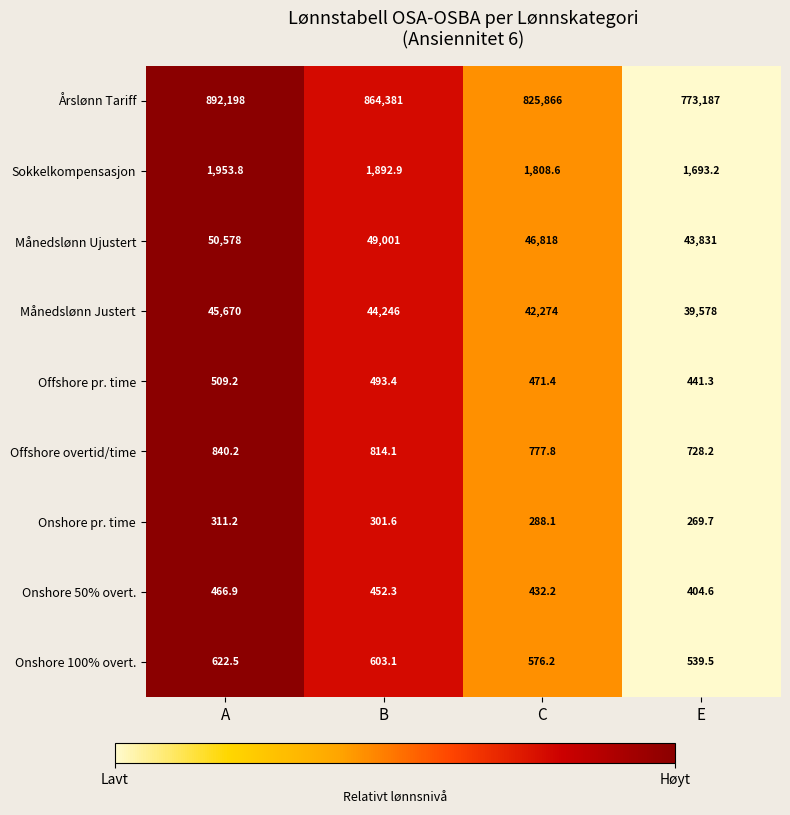

What is the difference between the Månedslønn Ujustert values at A and C?

3760.0